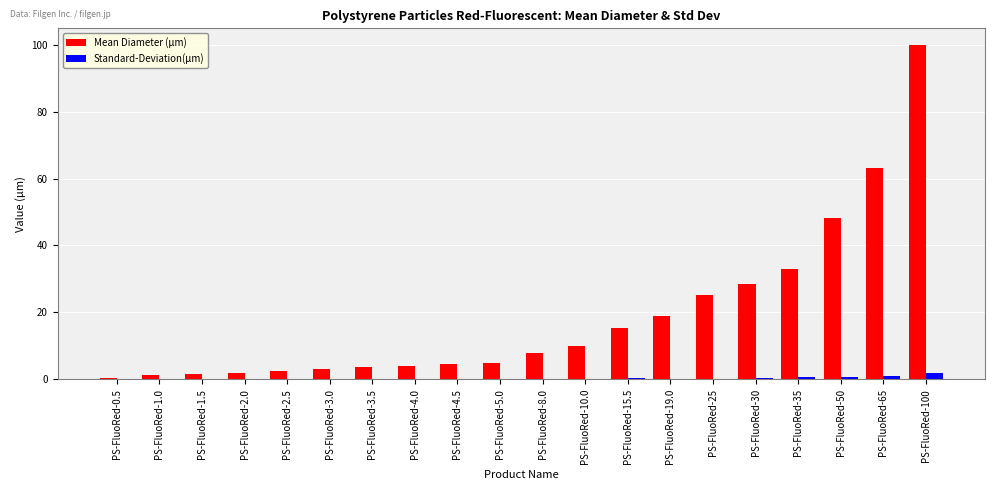

What is the sum of the Mean Diameter (μm) values at PS-FluoRed-5.0 and PS-FluoRed-30?

33.6